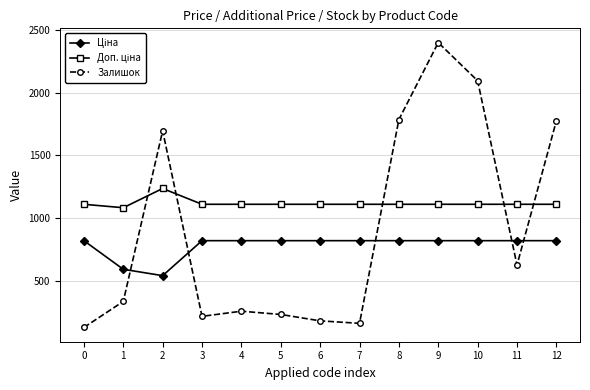

What is the greatest value displayed?

2401.0